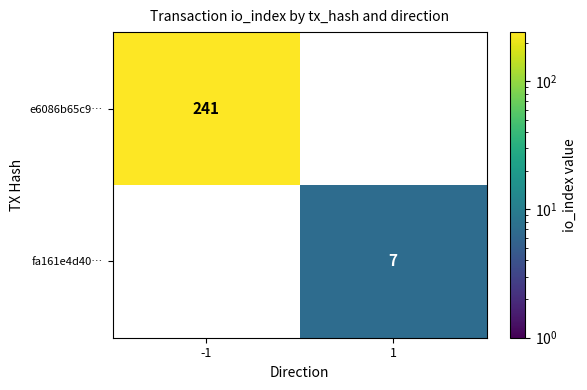

Is the value of e6086b65c9… at -1 greater than the value of fa161e4d40… at 1?

Yes